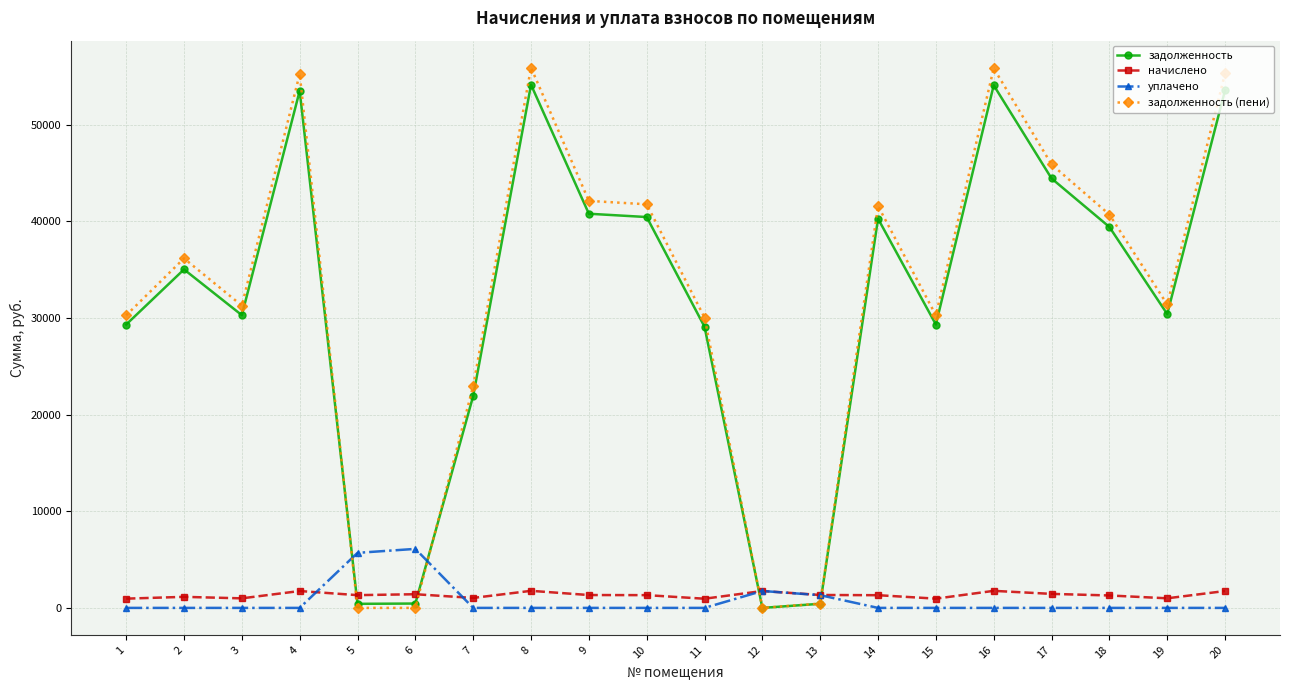

Which series ends up on top after the final intersection of задолженность and начислено?

задолженность